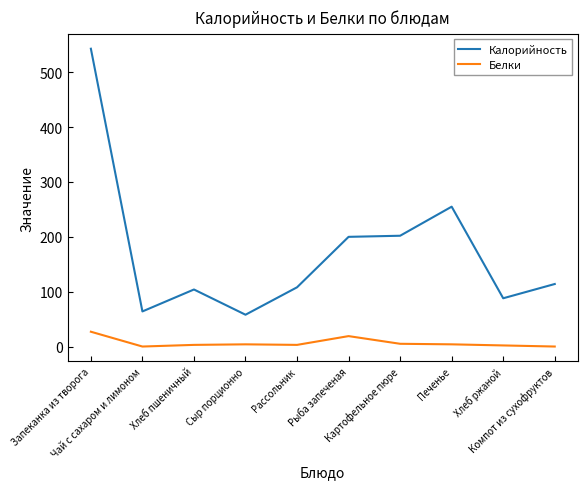

What is the difference between the maximum and minimum values in the Калорийность series?

485